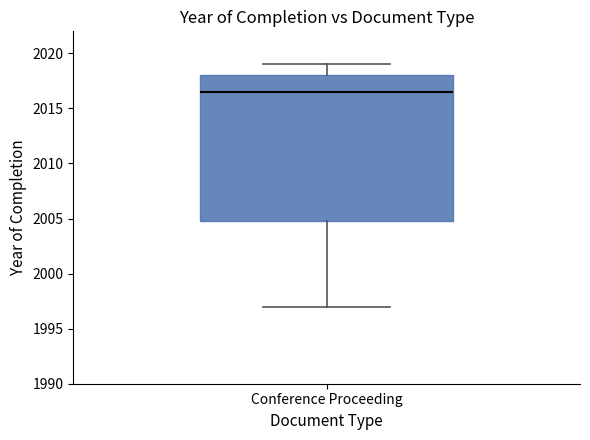

Transcribe this box plot: give where the median line is, the range the box spans, and where the two whiskers end, as read against the y-axis. The values are not printed on the chart, so give them approximately, as read against the axis.

median 2016.5, box 2005.0 to 2018.0, whiskers 1997.0 to 2019.0